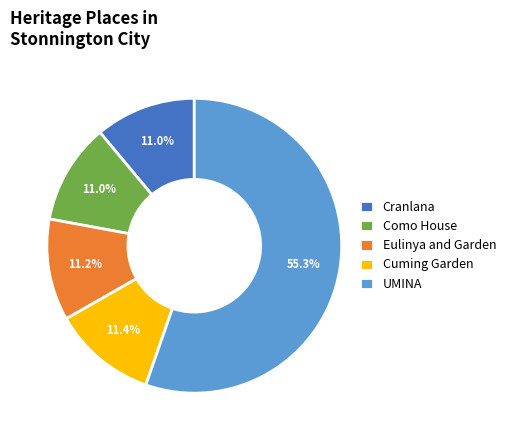

Count the number of slices in the pie.

5